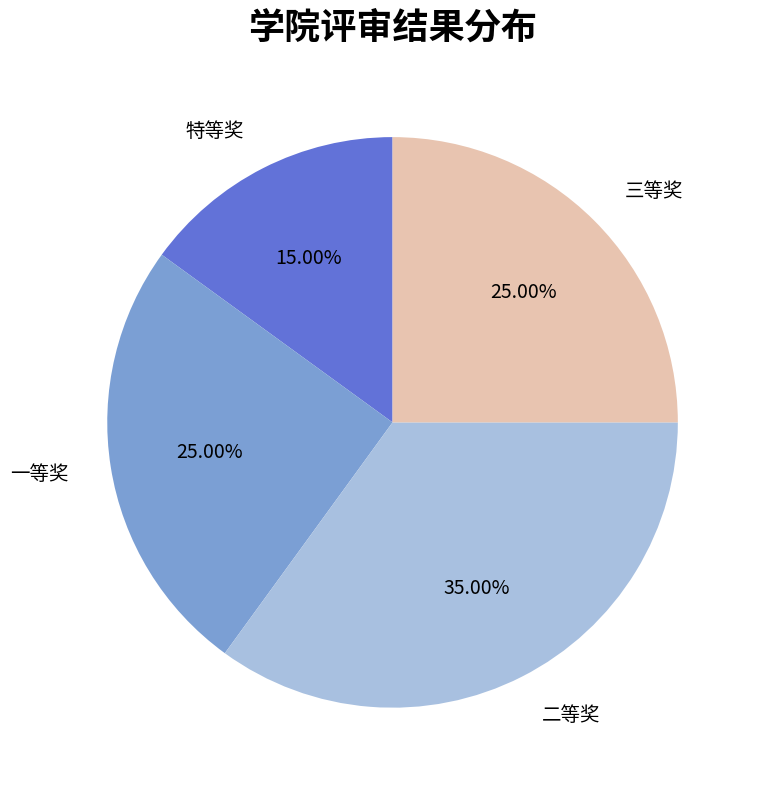

Does any single category account for the majority?

No